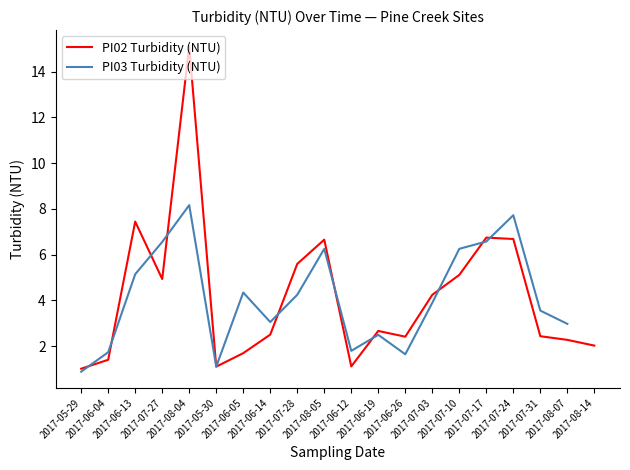

The chart shows a value of 1.5 at 2017-05-30. True or false?

False